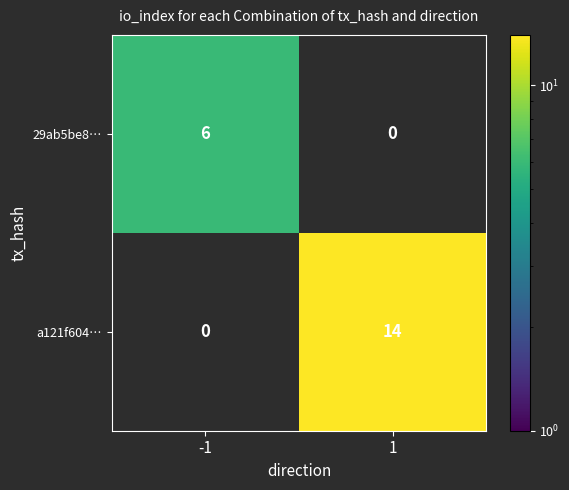

What is the difference between the a121f604… values at 1 and -1?

14